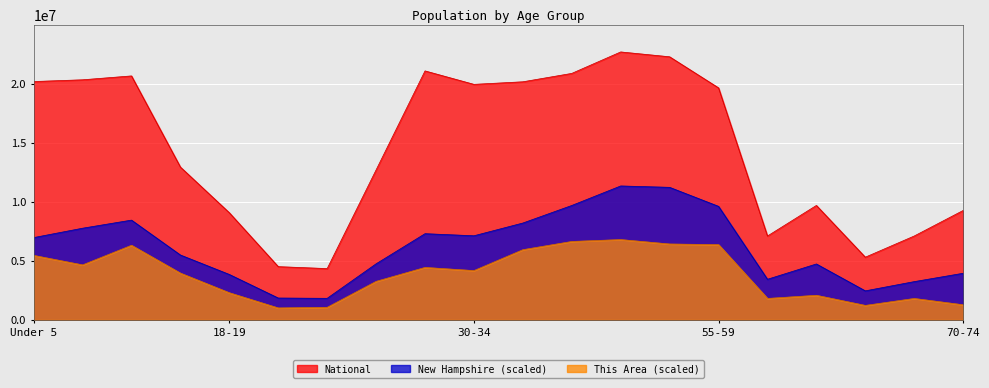

Rank the series by their average value, from highest to lowest.

National, New Hampshire (scaled), This Area (scaled)